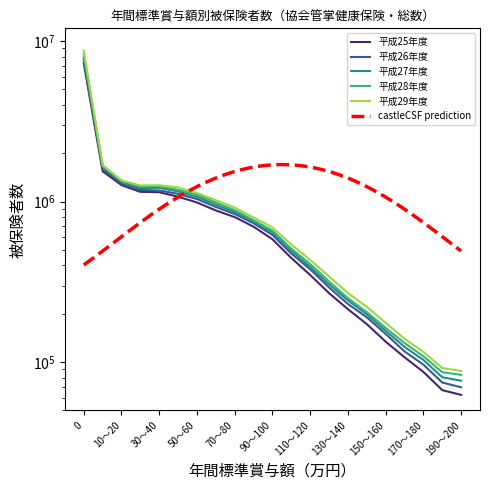

At how many categories does at least one series exceed 2229980?

1